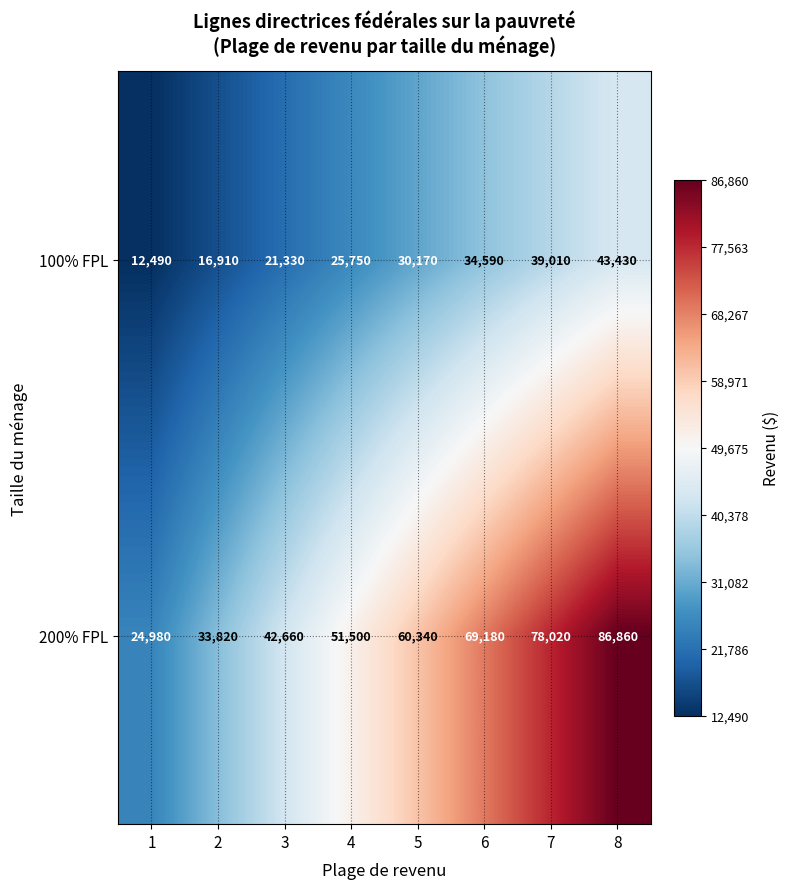

What is the maximum value shown in the chart?

86860